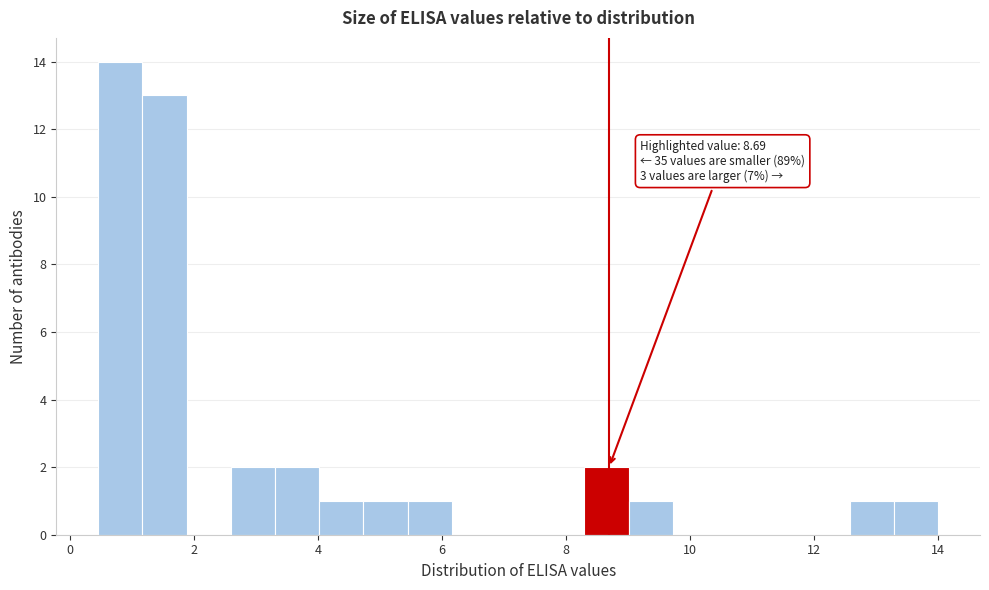

Read against the x-axis, roughly where is the centre of the tallest bar?

0.8